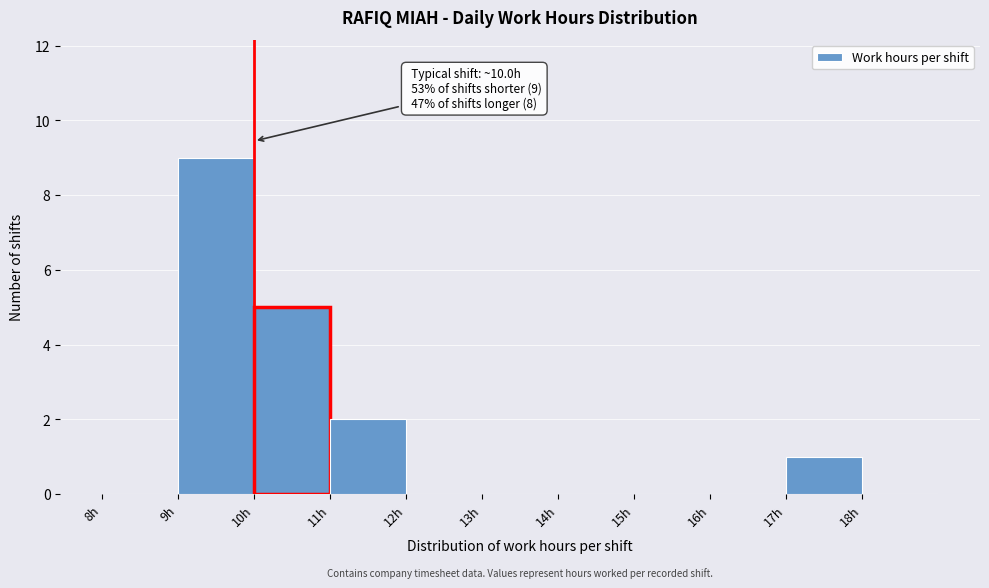

Over which range of the x-axis is the bar tallest?

9 to 10